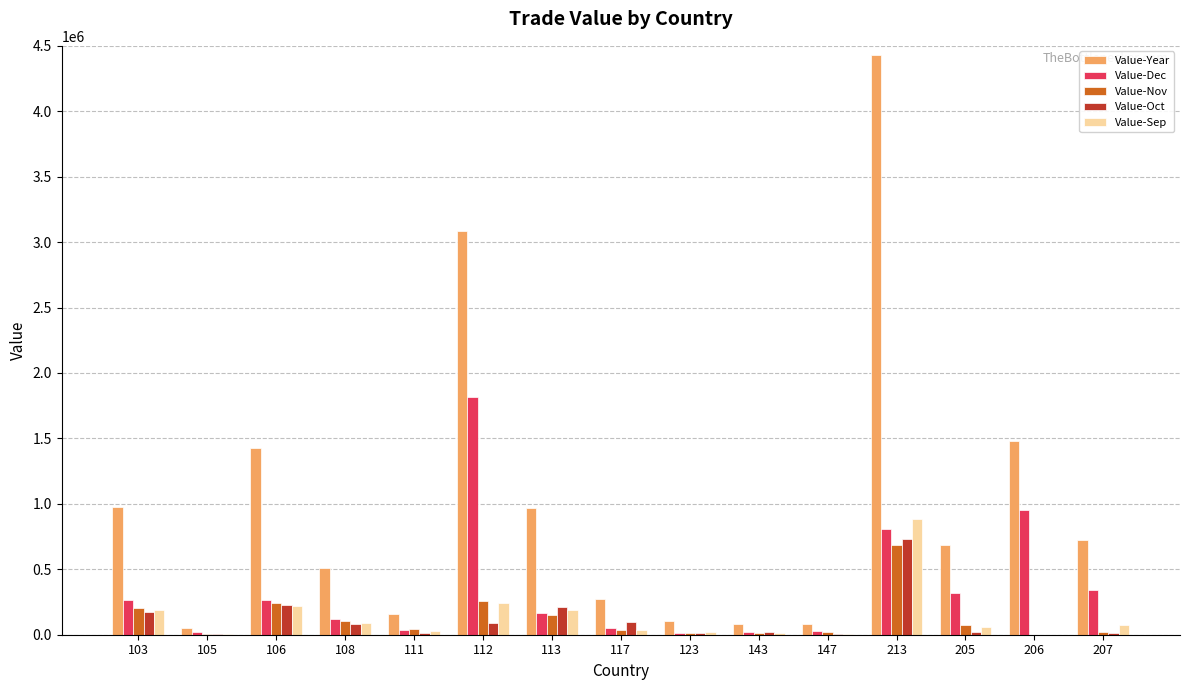

What is the spread (max minus min) of values at 123?

93073